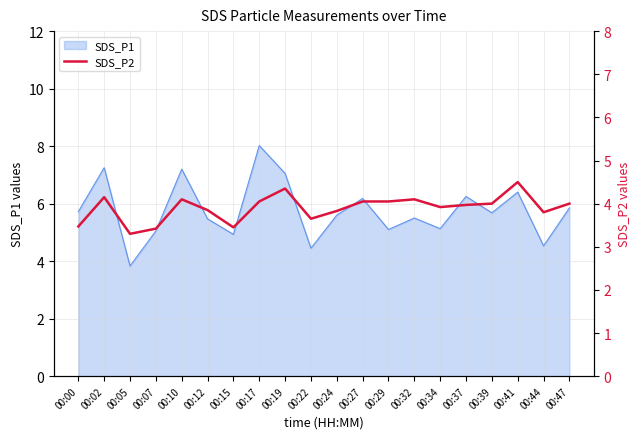

What is the difference between the values at 00:00 and 00:12?

0.4